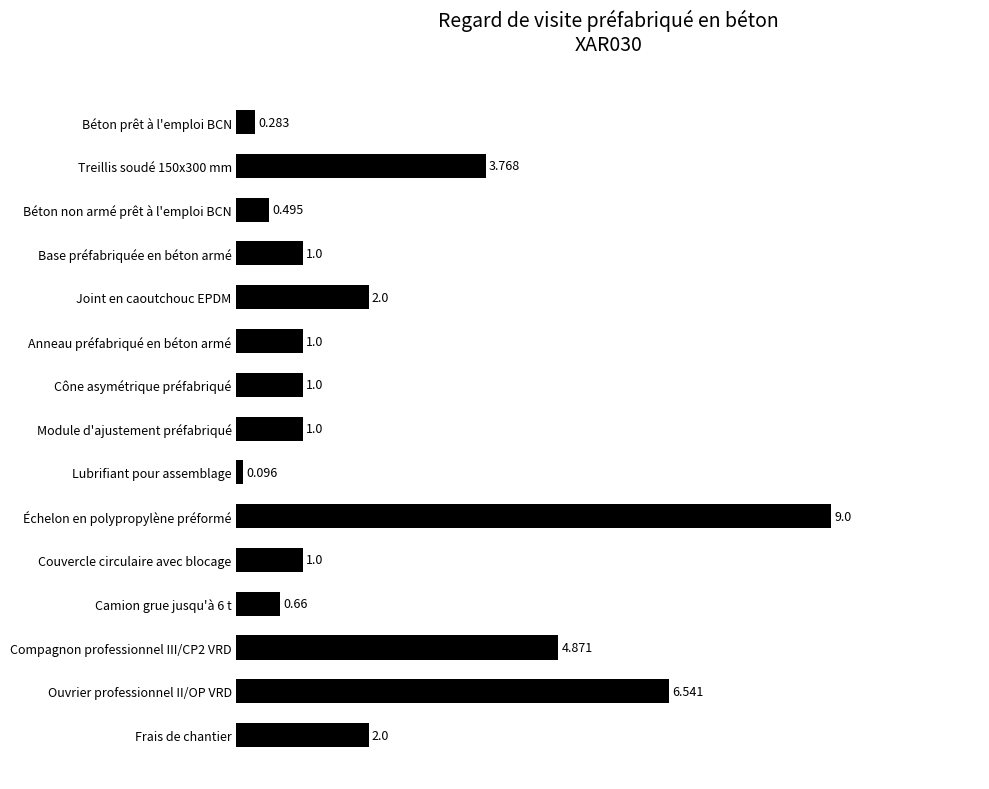

Which category has the highest value across all series?

Échelon en polypropylène préformé